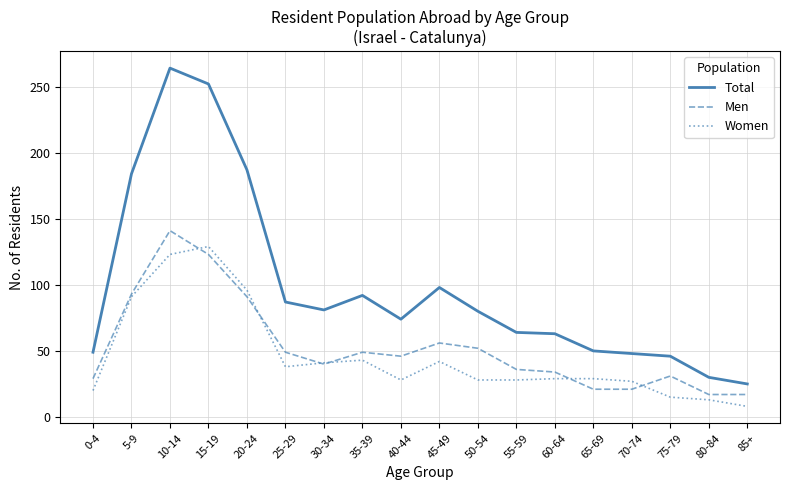

At which category does Total reach its first local valley?

30-34